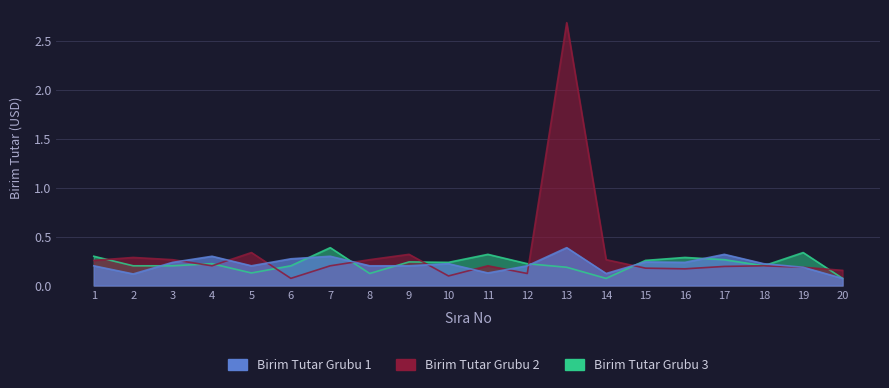

What is the spread (max minus min) of values at 16?

0.1